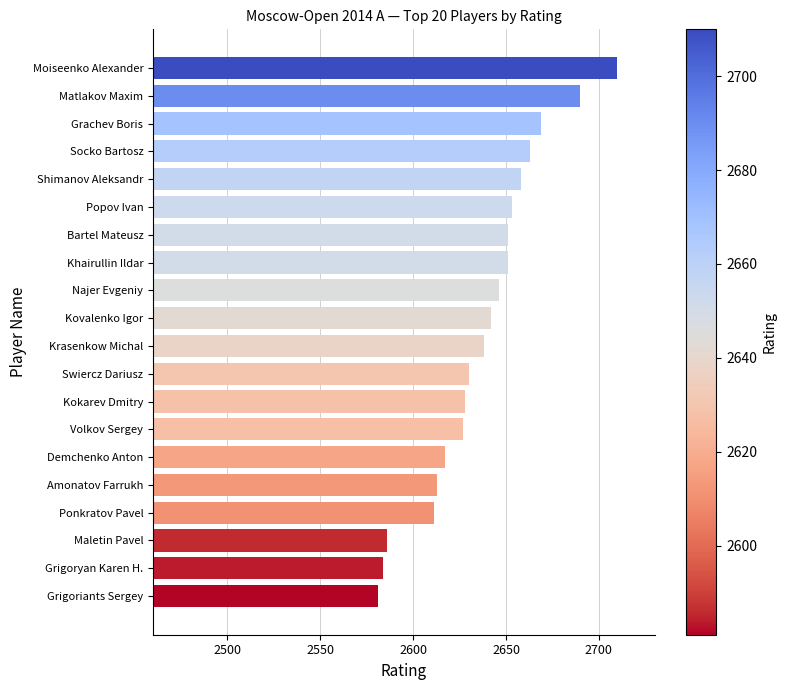

What is the label of the 14th bar from the top?

Volkov Sergey